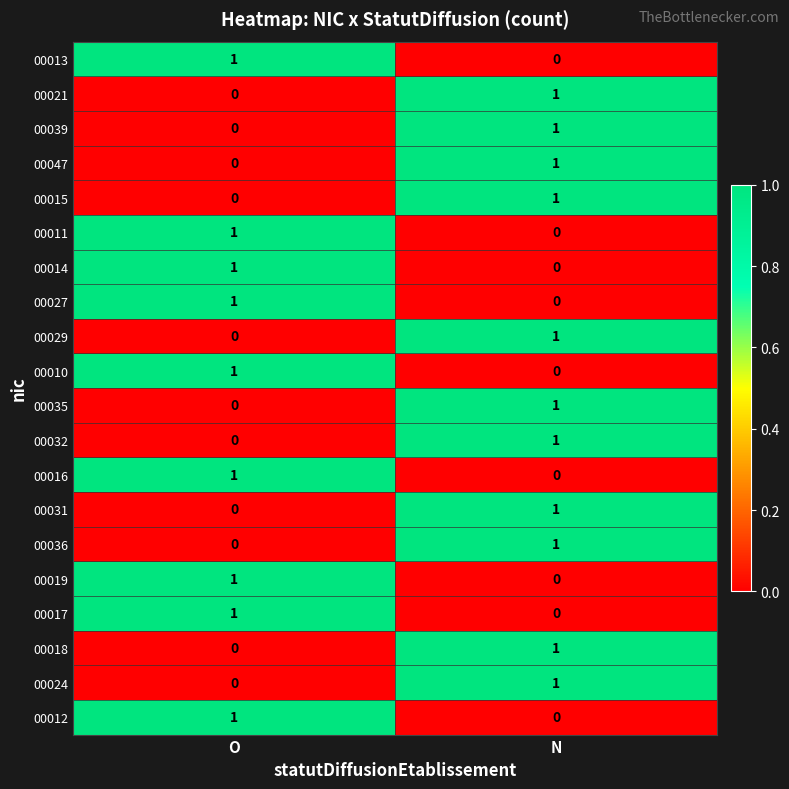

Rank the categories by 00014 value from highest to lowest.

O, N